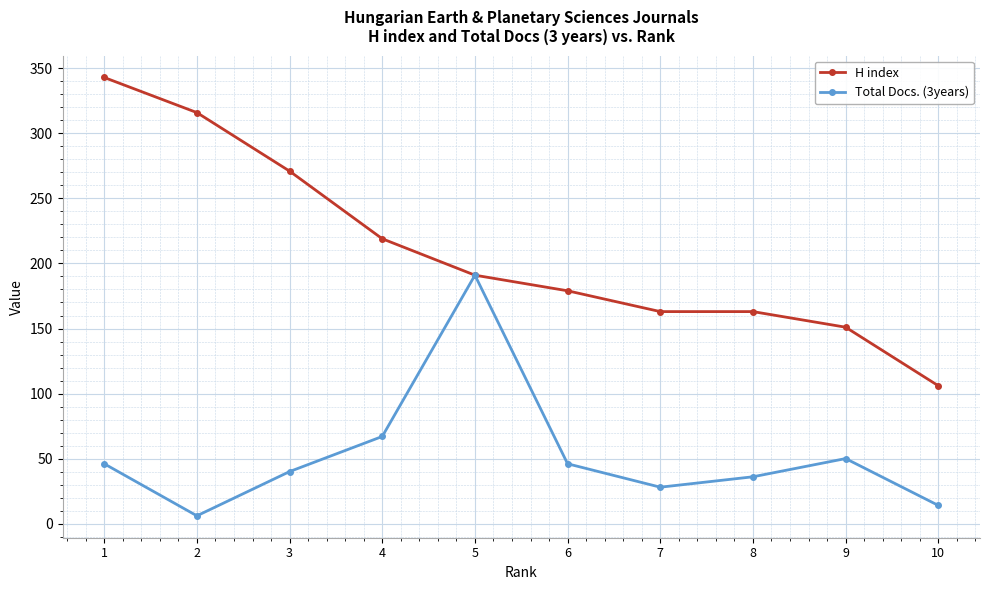

Is it true that H index equals 96 at 6?

False